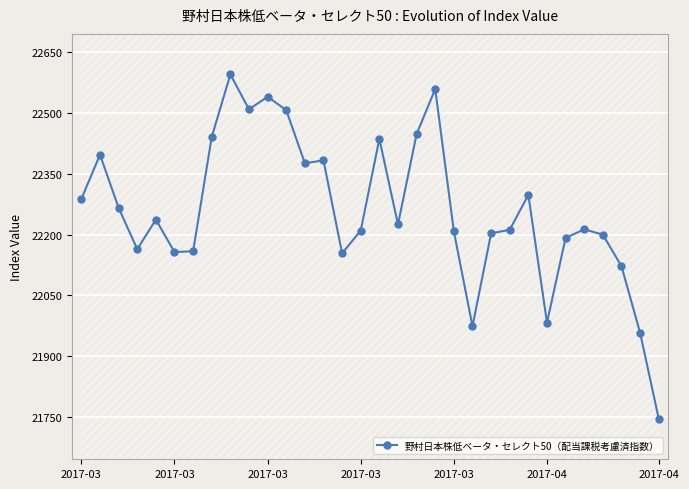

How many series are shown in this chart?

1